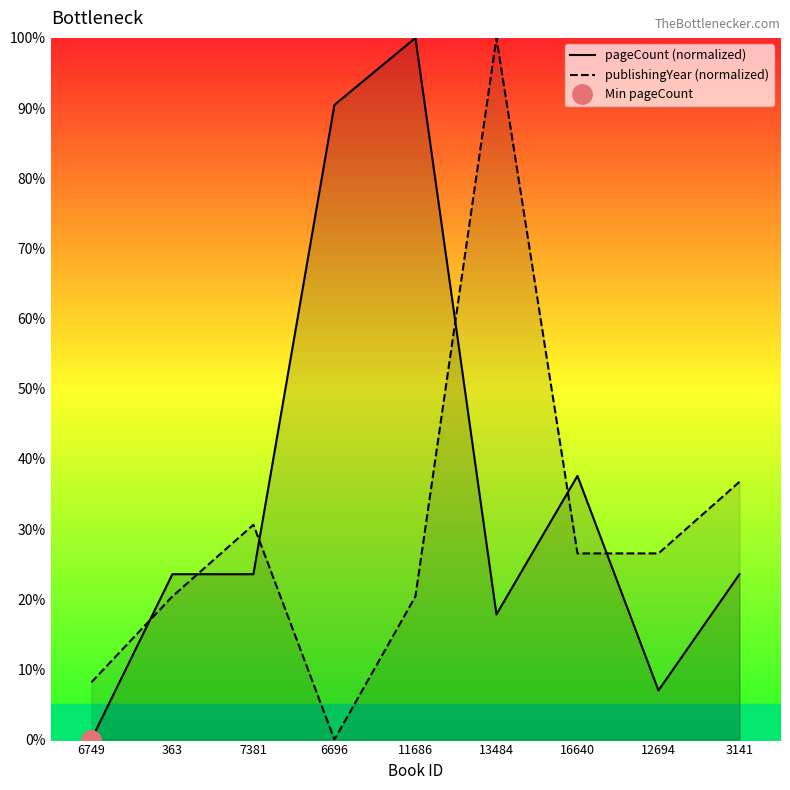

Which series changed the most between 363 and 7381?

publishingYear (normalized)